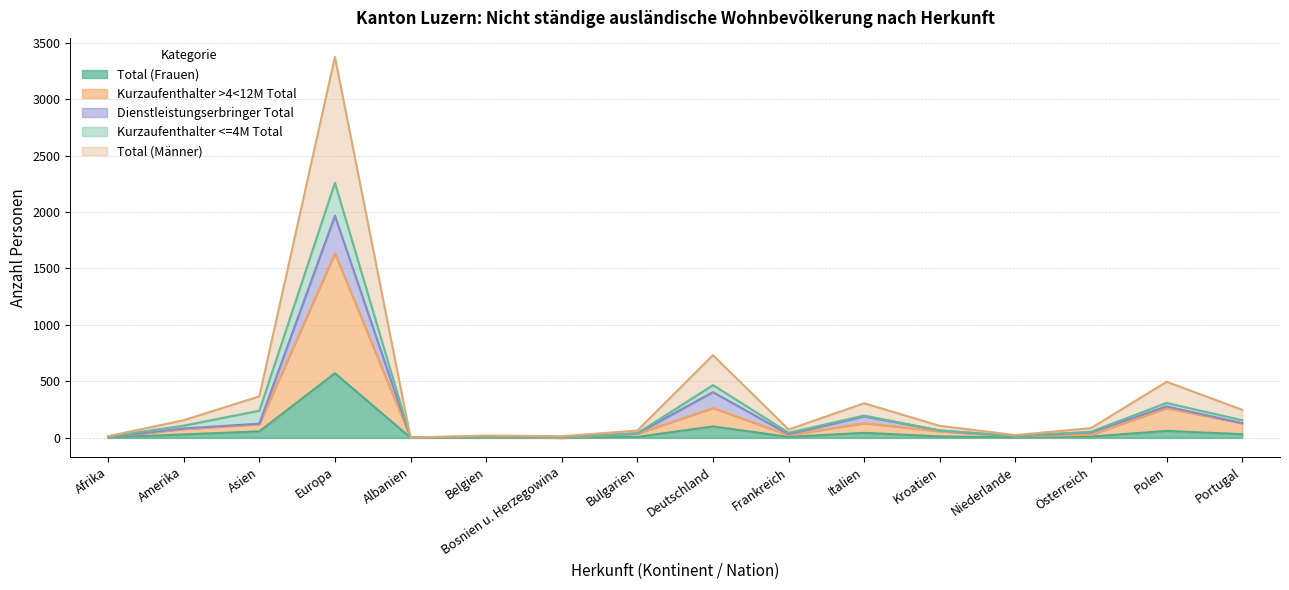

In Total (Männer), how many points are lower than both neighbors (excluding endpoints)?

4